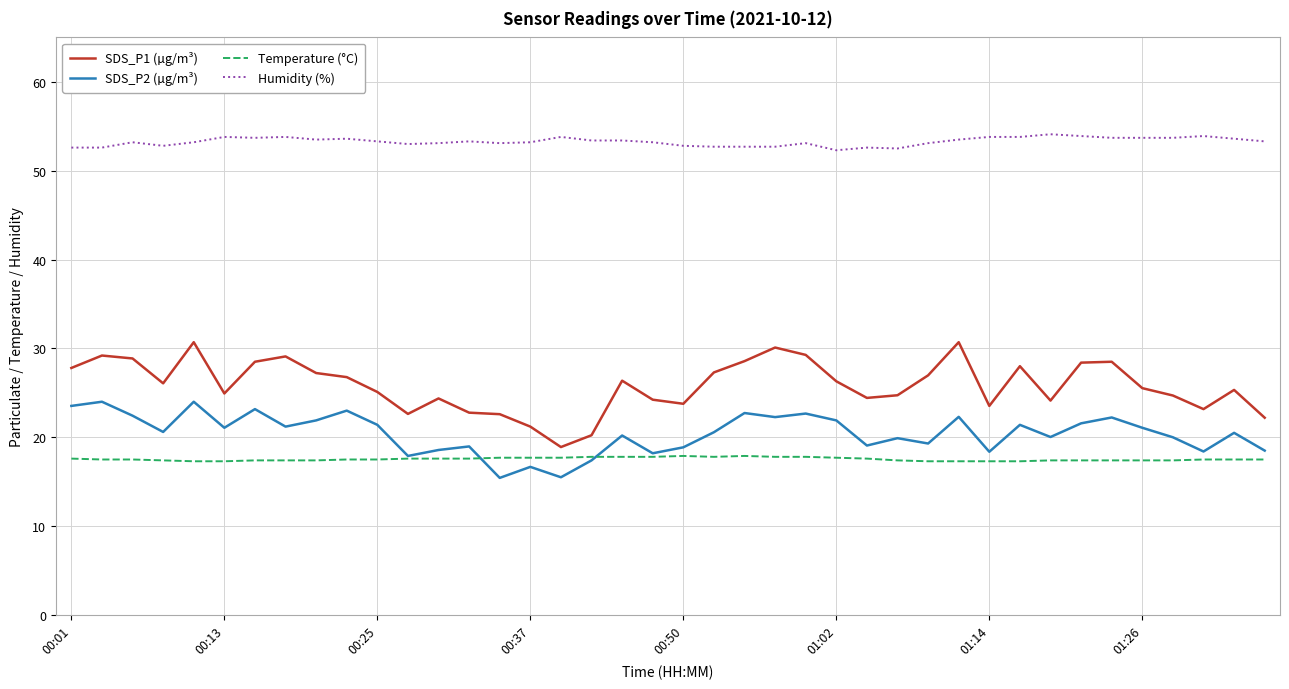

Which series has the largest total across all categories?

Humidity (%)